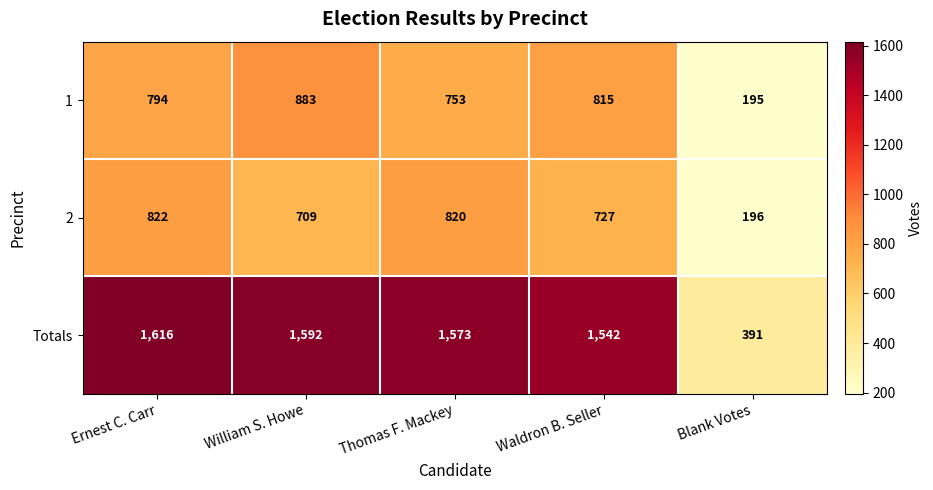

Reading left to right, list all the values displayed in this chart.

1: 794	883	753	815	195
2: 822	709	820	727	196
Totals: 1616	1592	1573	1542	391